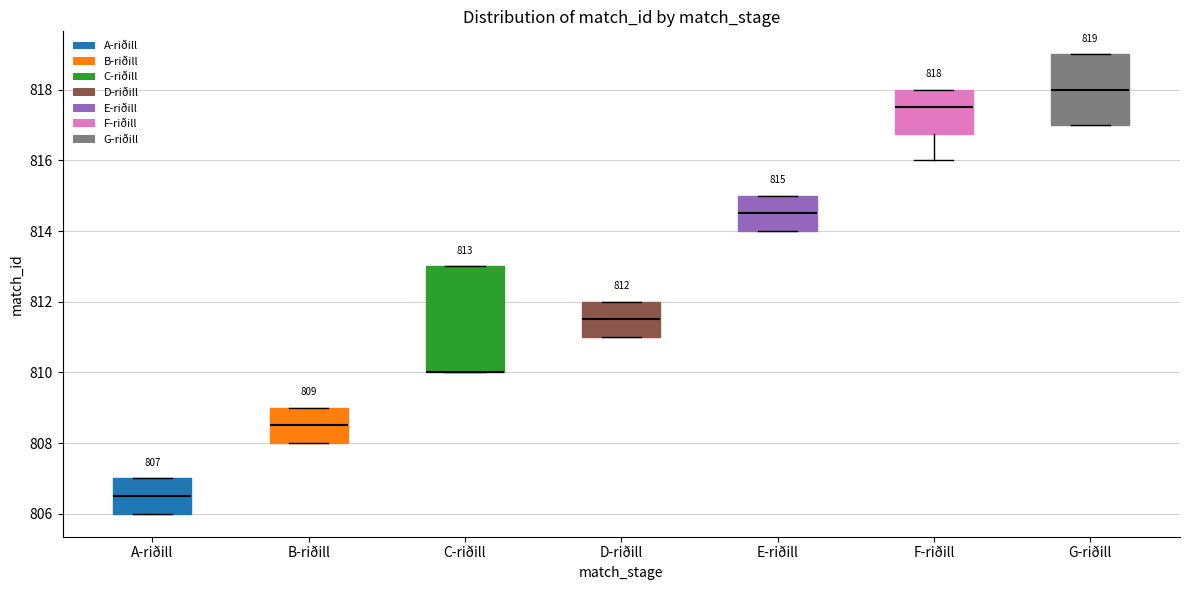

Comparing the boxes themselves (not the whiskers), which one is the tallest?

C-riðill